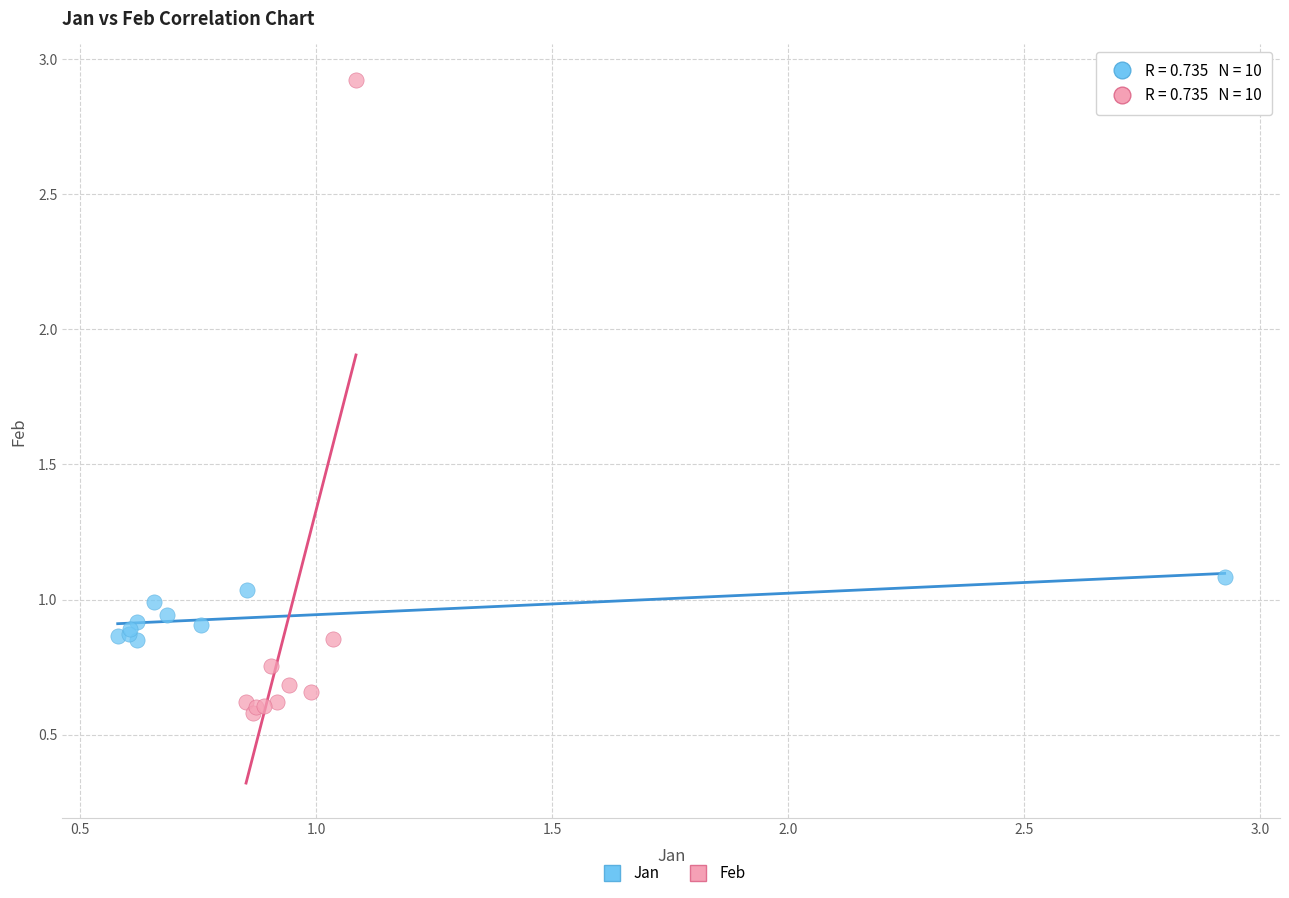

What are all the series names shown in the legend?

Jan, Feb